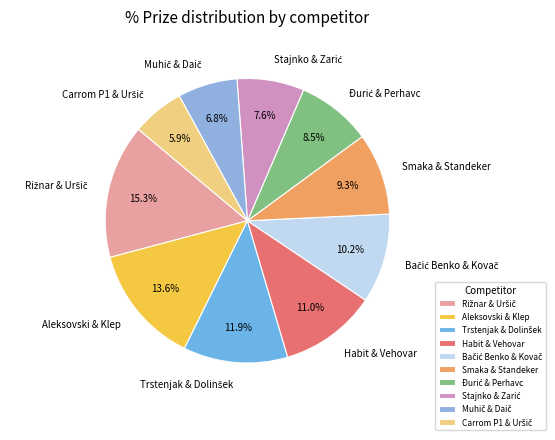

How many segments does this pie chart have?

10